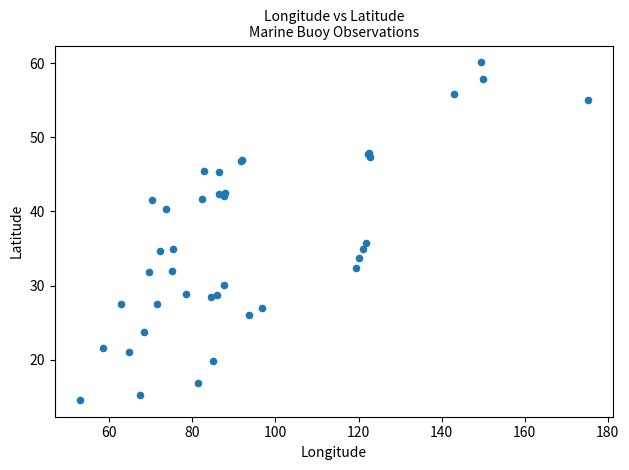

What Y value in the scatter plot is closest to 37?

35.8